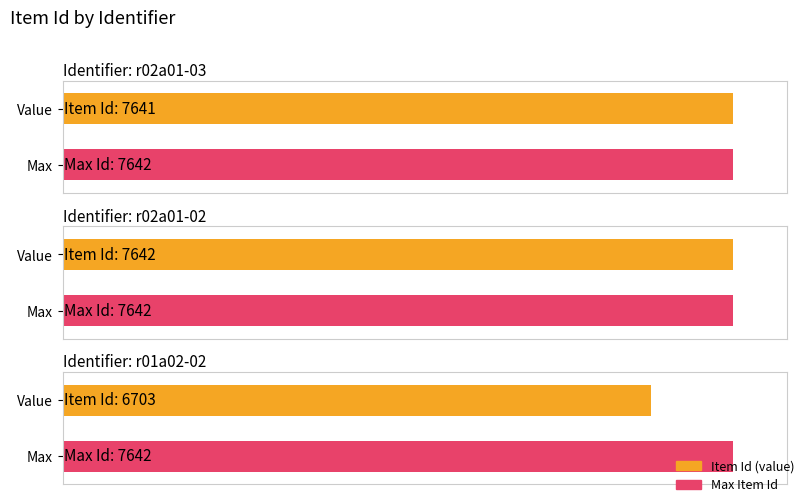

What is the change in value from r02a01-02 to r01a02-02?

-939